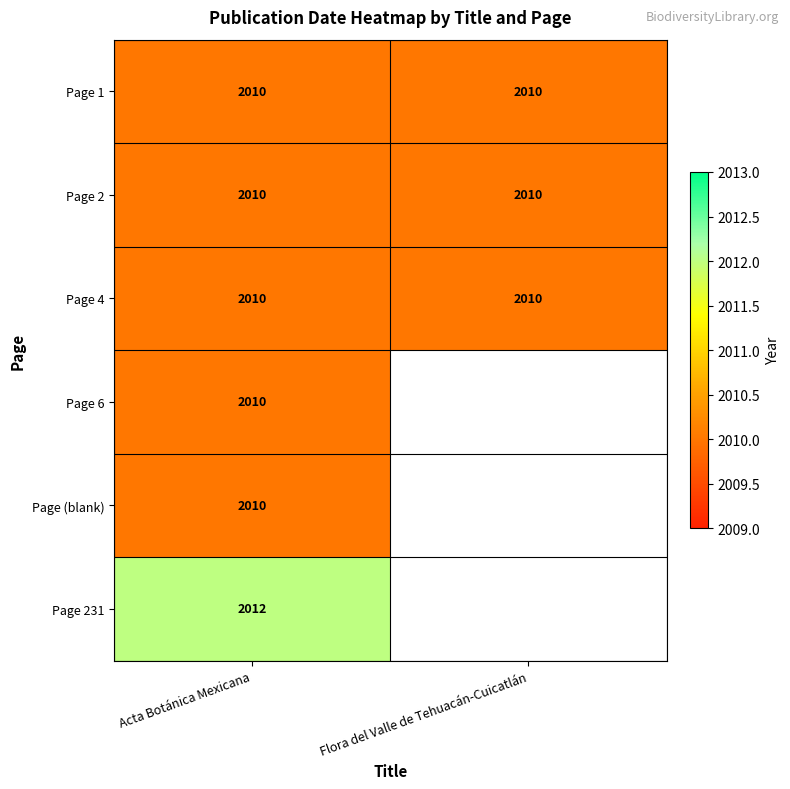

At how many categories does at least one series exceed 2010?

1